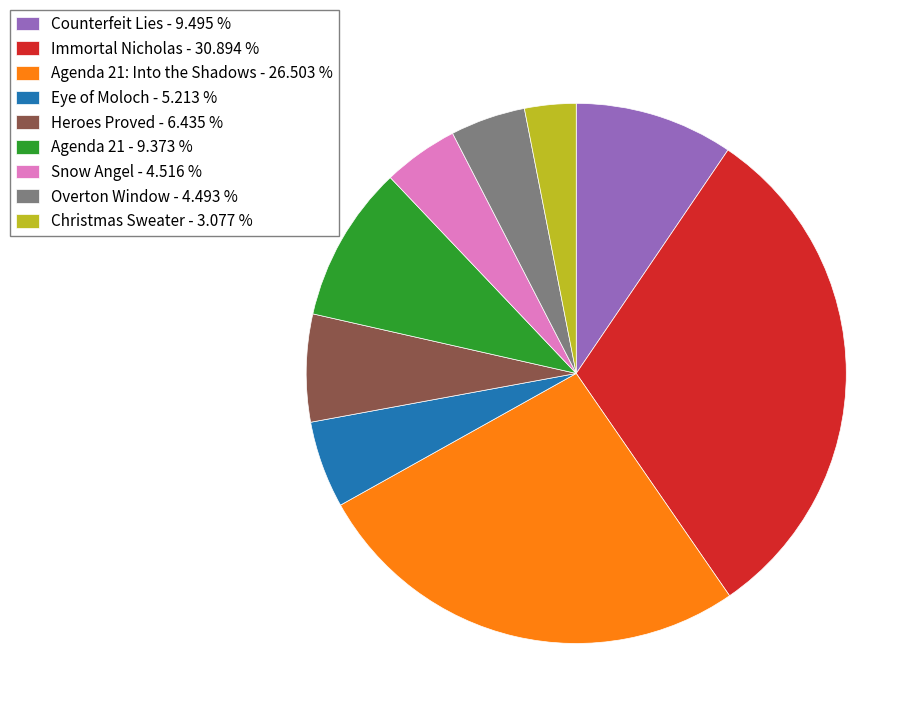

Count the number of slices in the pie.

9